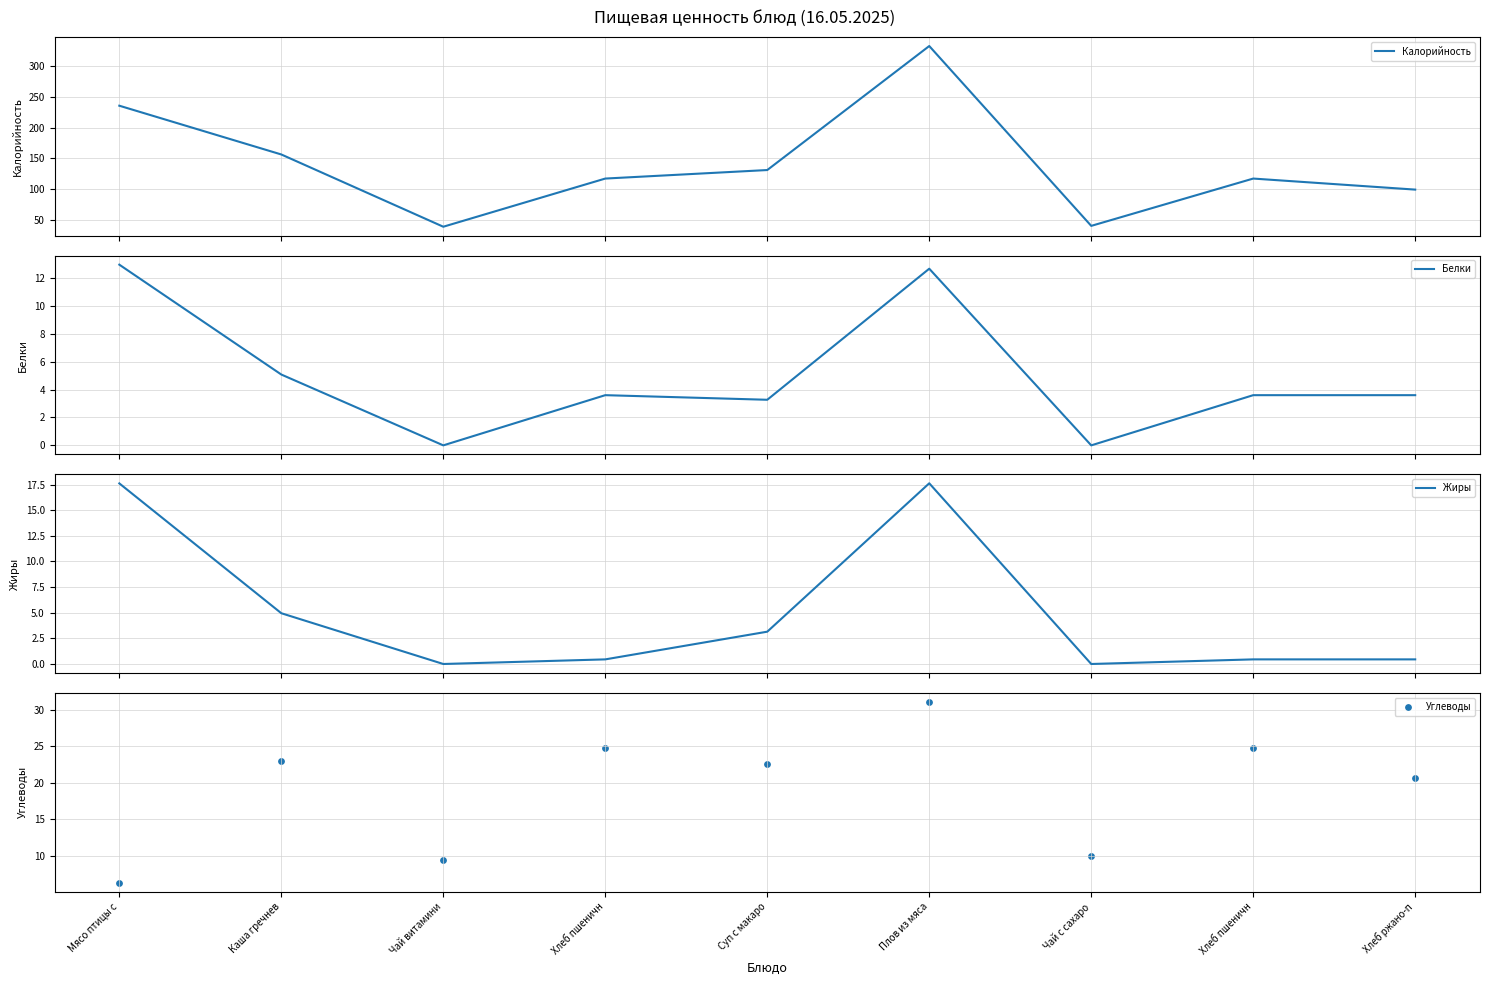

Which series contains the lowest Y value?

Белки